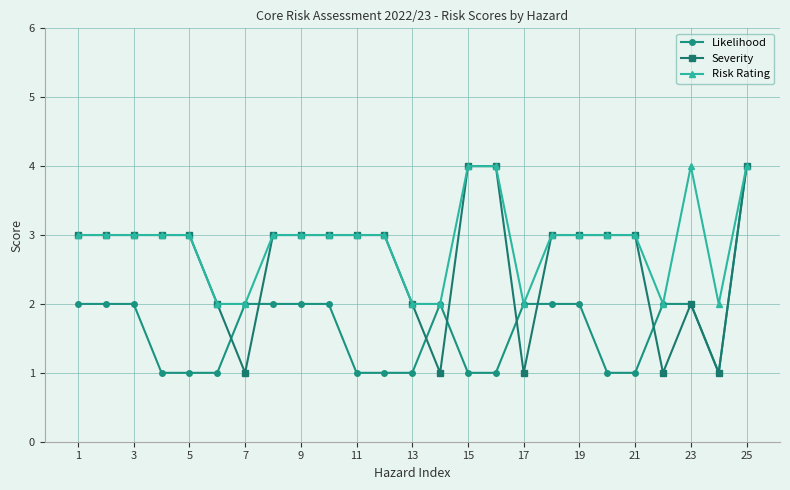

What is the maximum value for Severity?

4